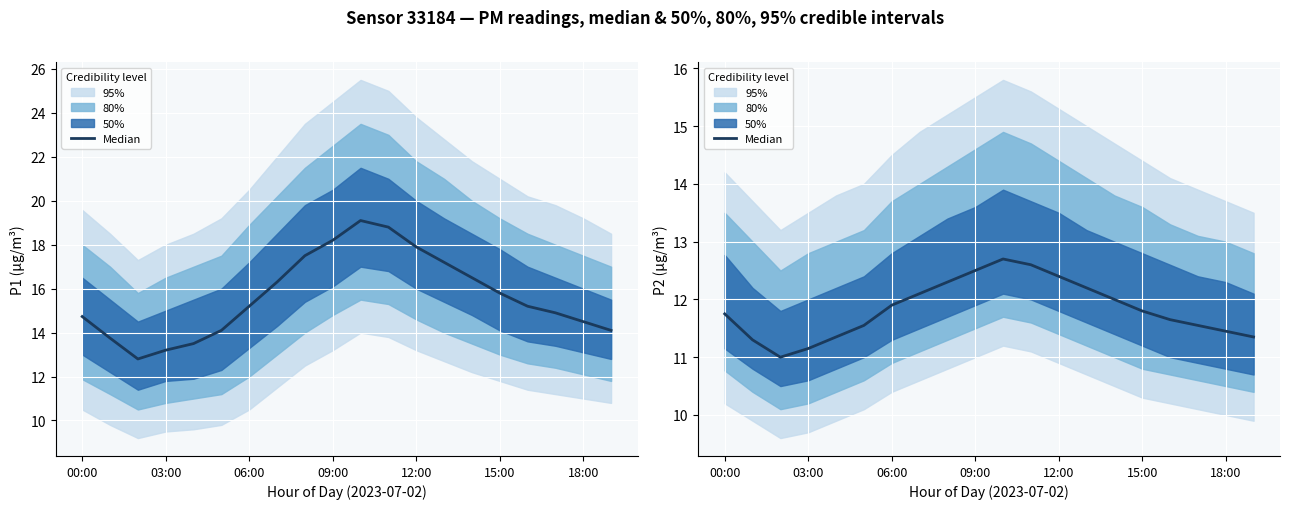

The value at 15:00 is 3.9. True or false?

False